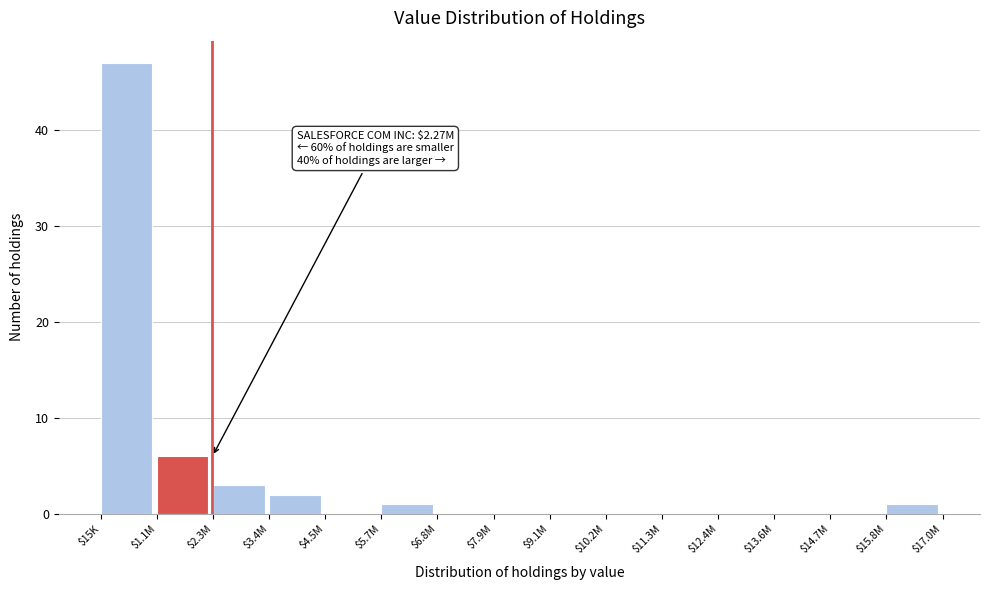

The value at $6.8M is 14. True or false?

False